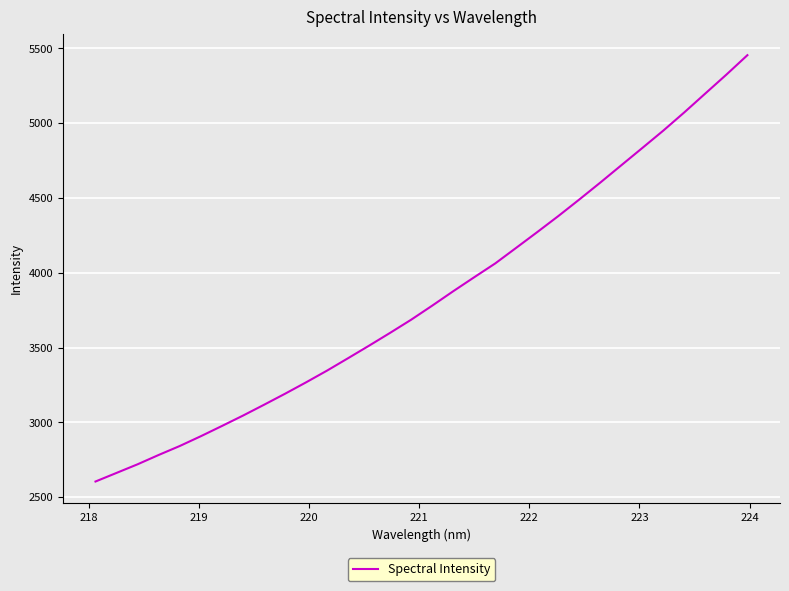

What is the greatest value displayed?

5454.6